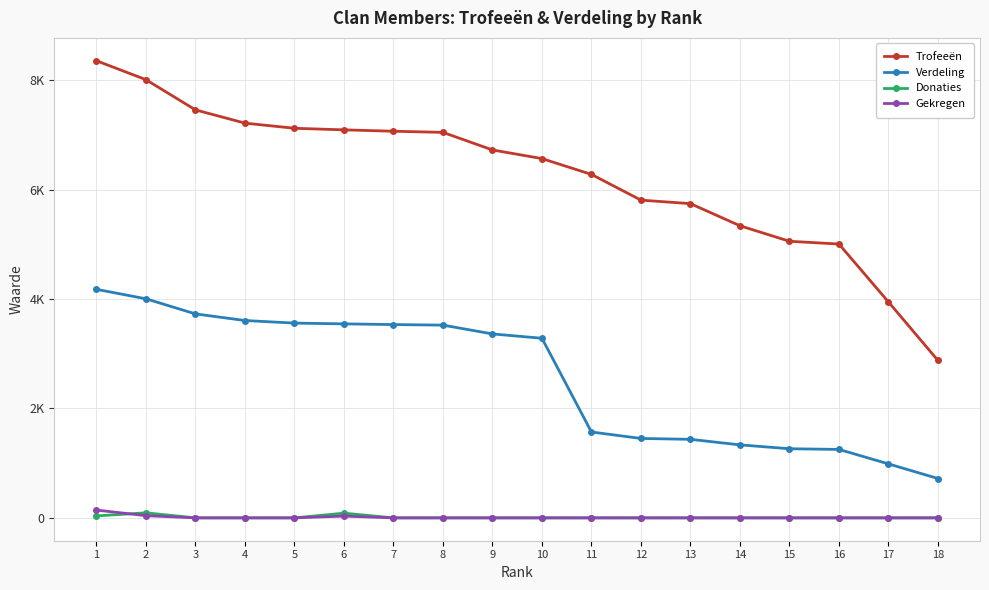

Which series has the largest total across all categories?

Trofeeën